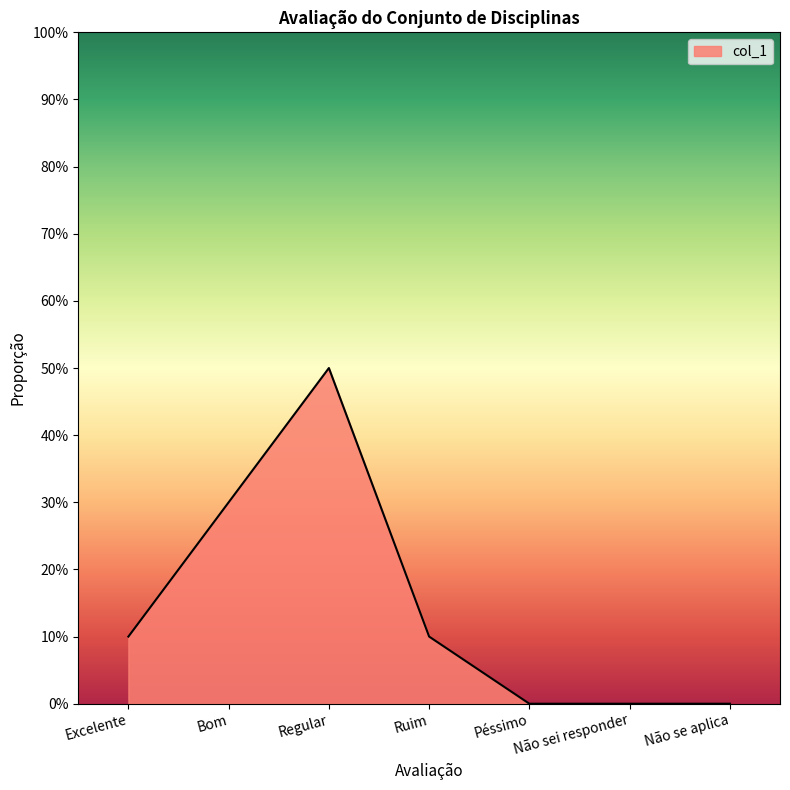

Which category has the lowest value across all series?

Péssimo